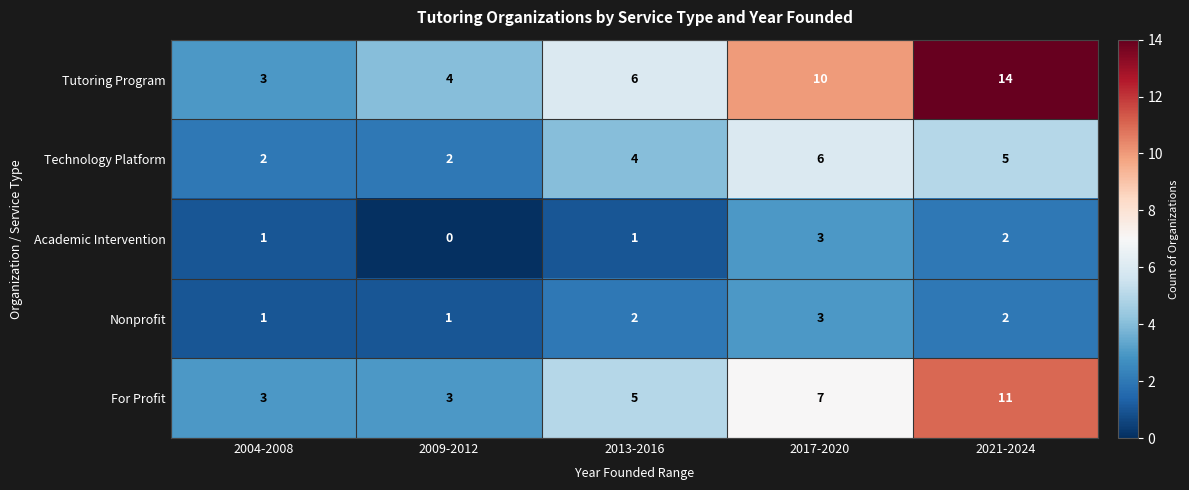

Which series has the widest spread of values?

Tutoring Program